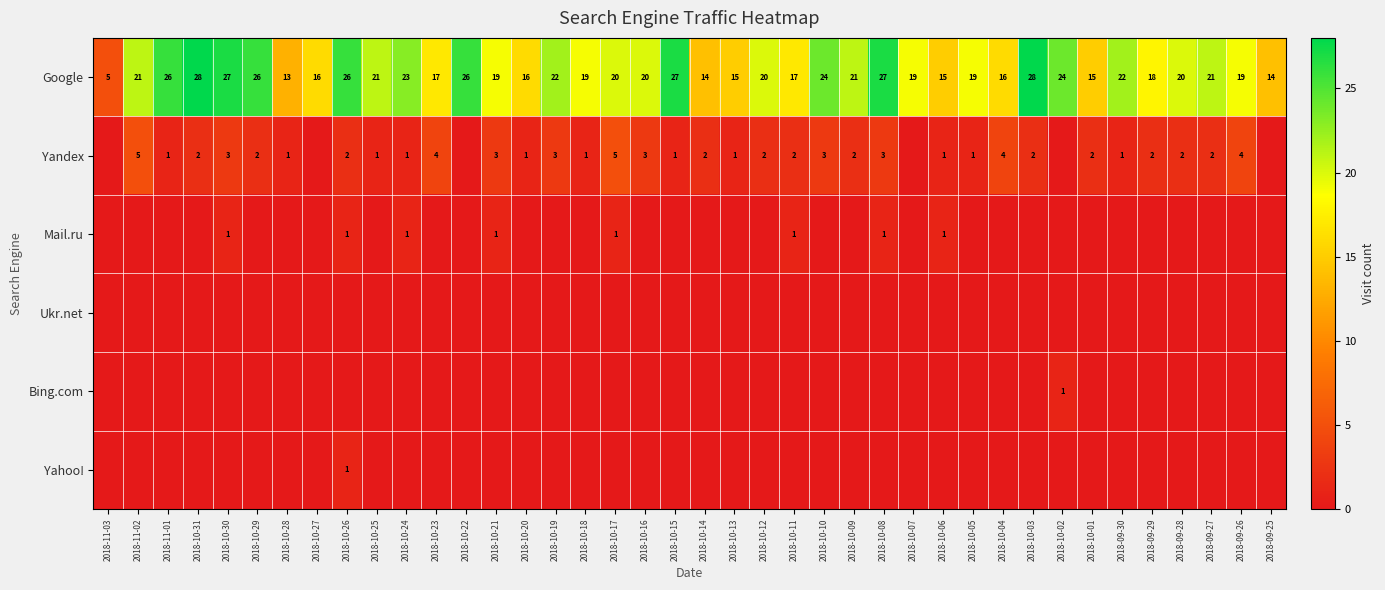

True or false: Google has a value of 28 at 2018-10-31.

True